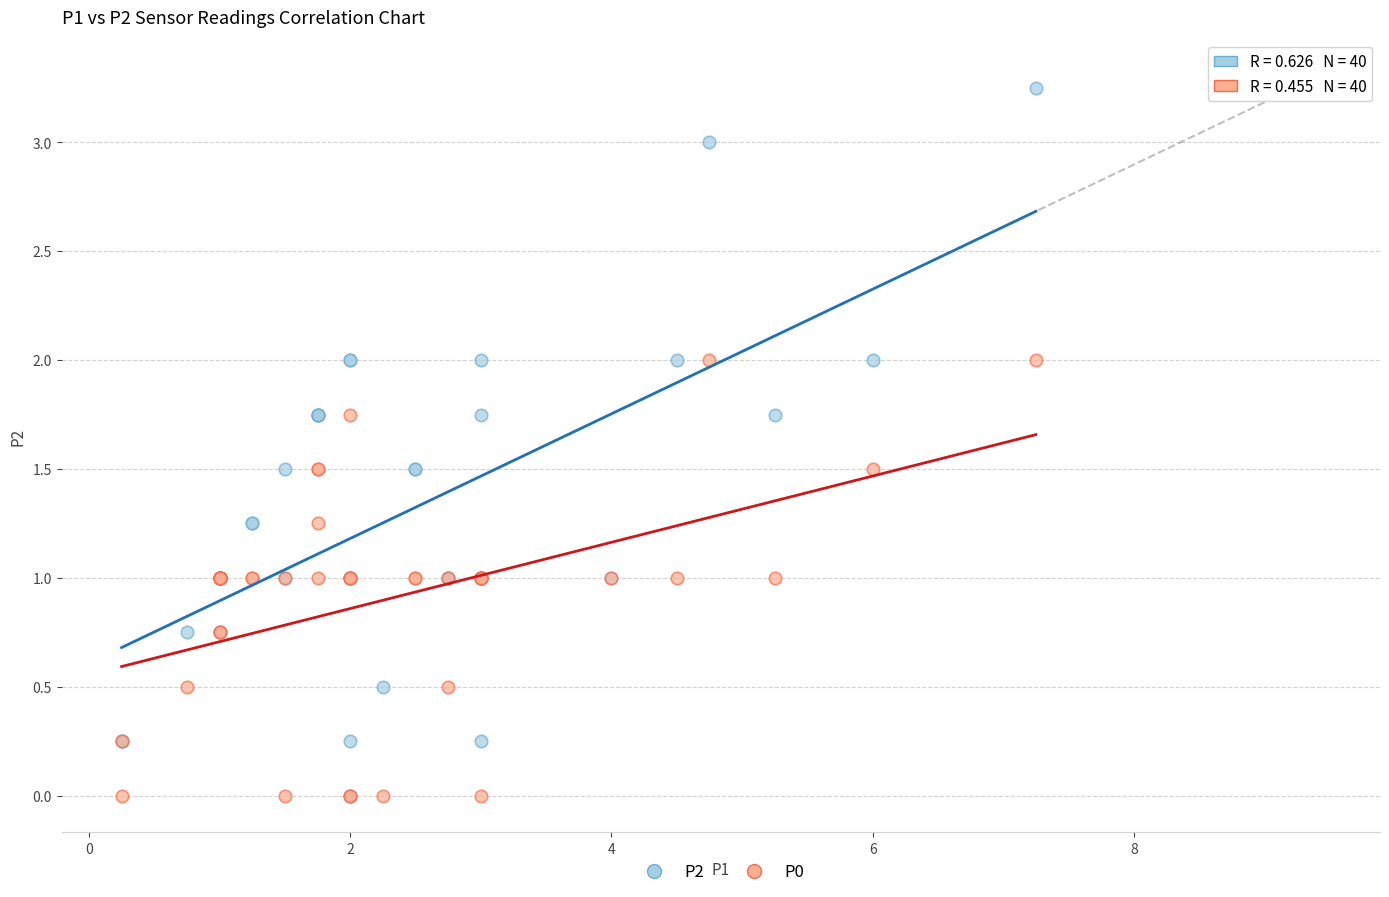

What are all the series names shown in the legend?

P2, P0